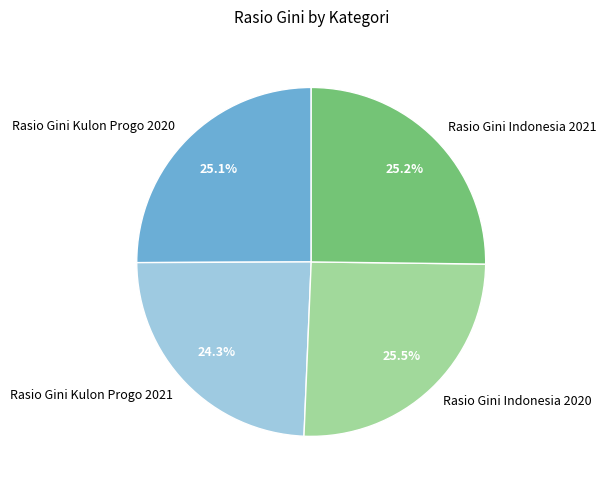

Is there a majority slice in this chart?

No